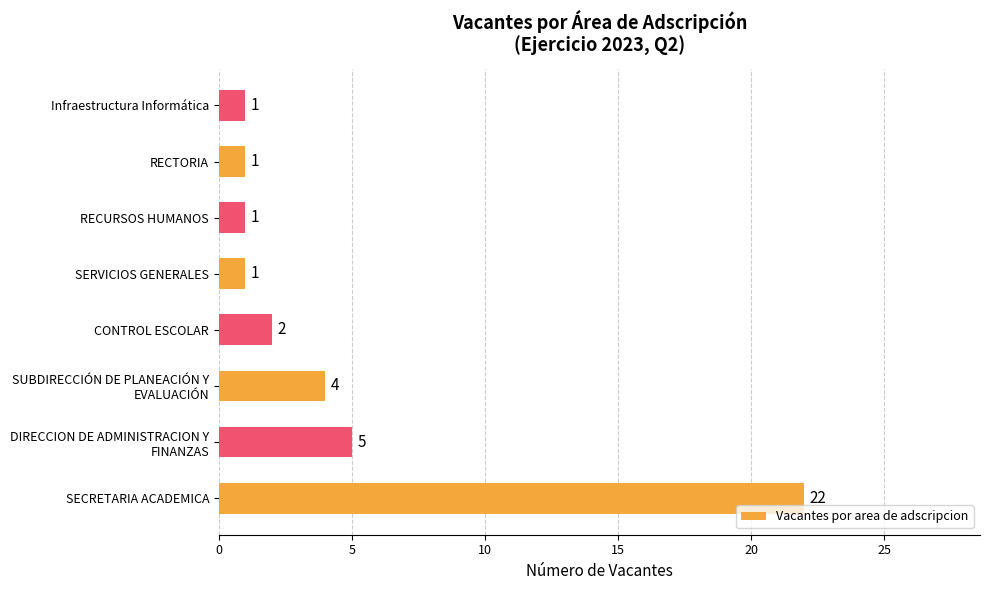

What is the difference between the second highest and minimum values?

4